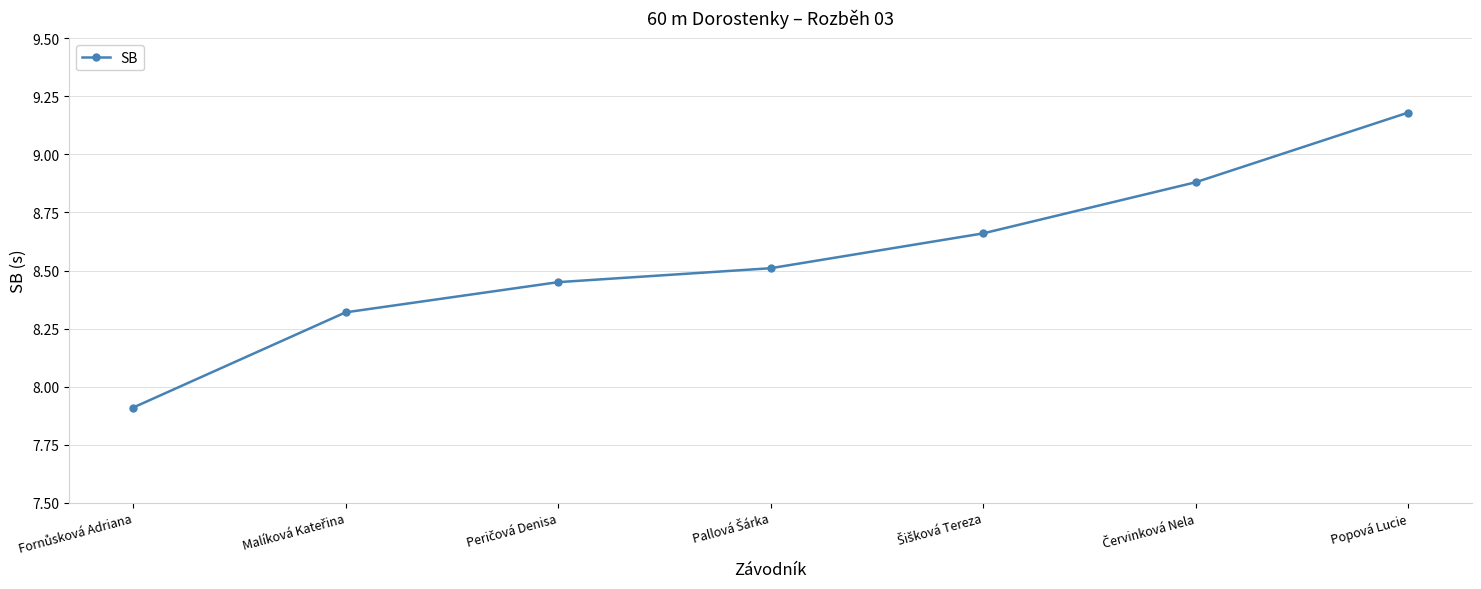

True or false: there are more than 1 points higher than both neighbors.

False